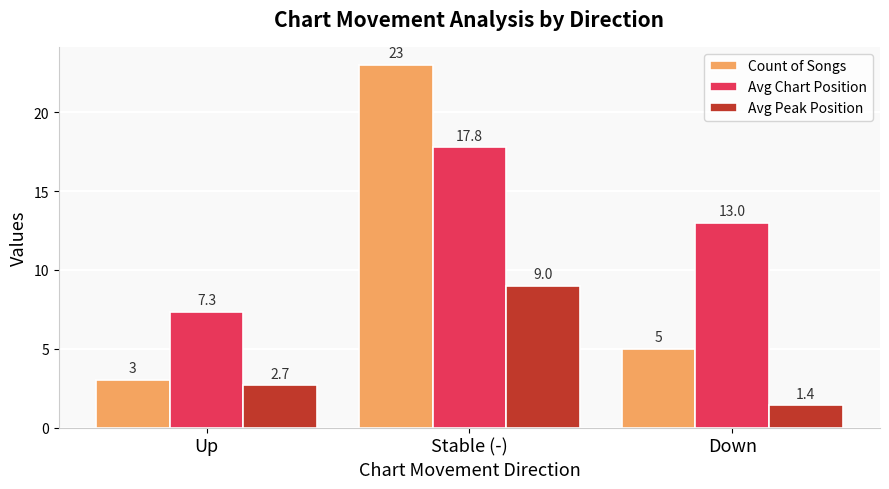

What are all the series names shown in the legend?

Count of Songs, Avg Chart Position, Avg Peak Position